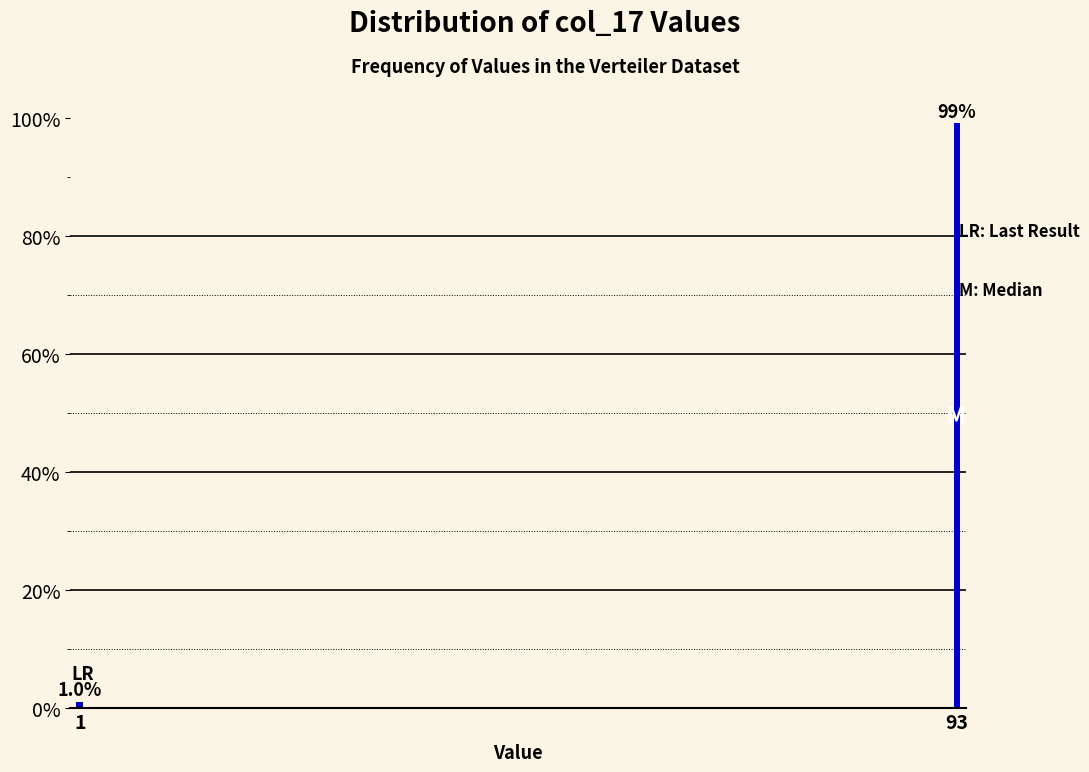

Reading left to right, list all the values displayed in this chart.

1=1.0	93=99.0